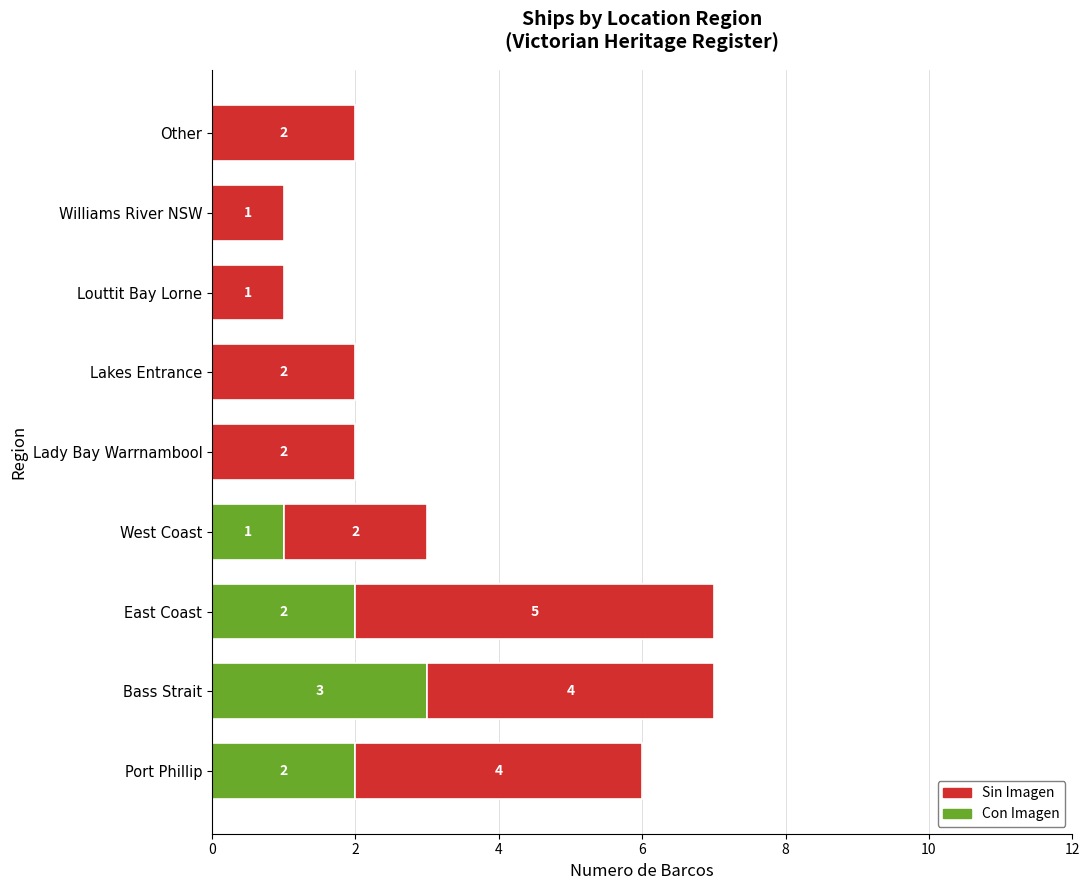

Where is Con Imagen nearest to the value 1?

West Coast